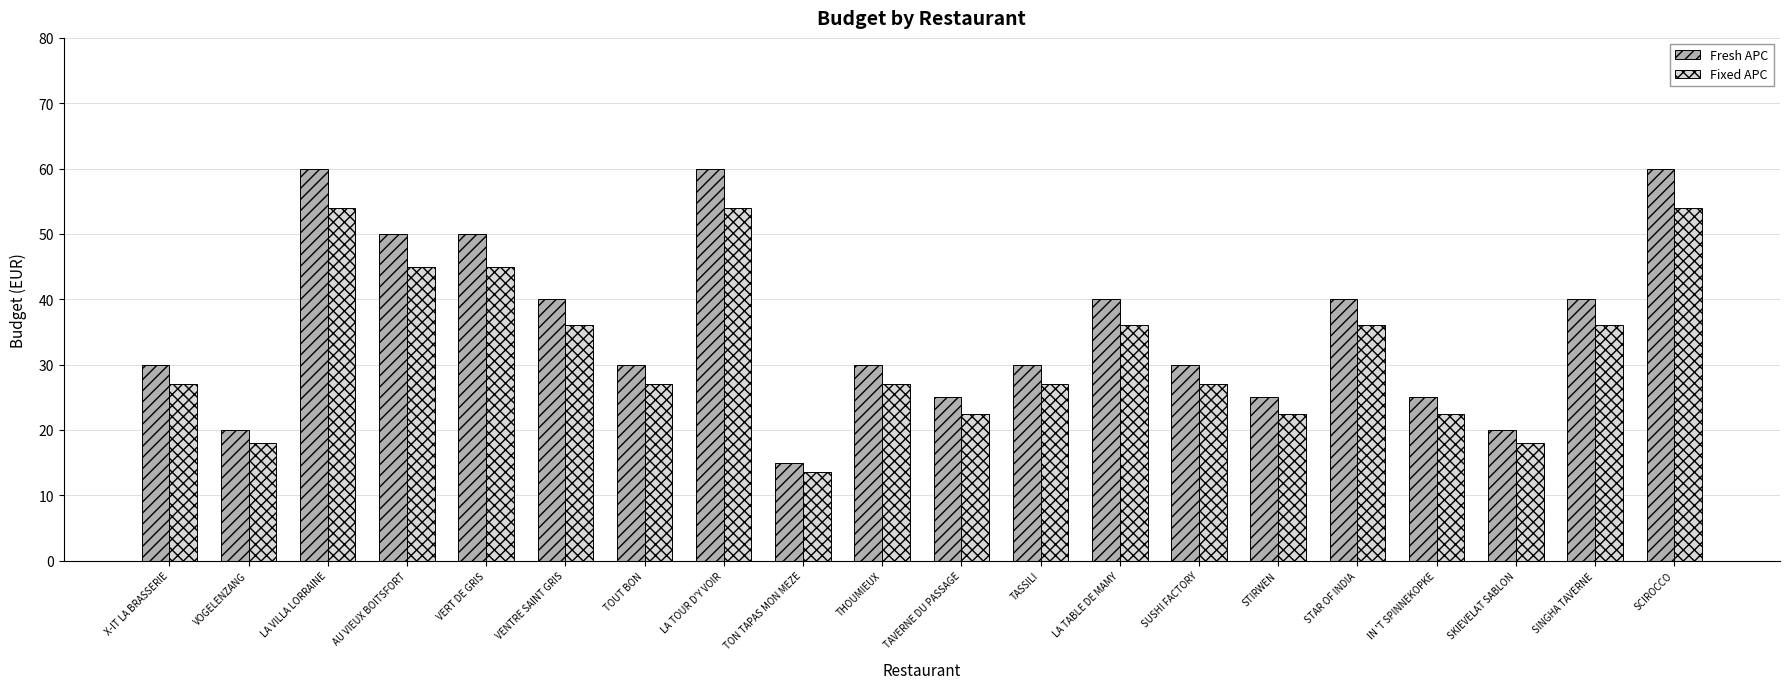

What is the highest value of the Fresh APC series?

60.0